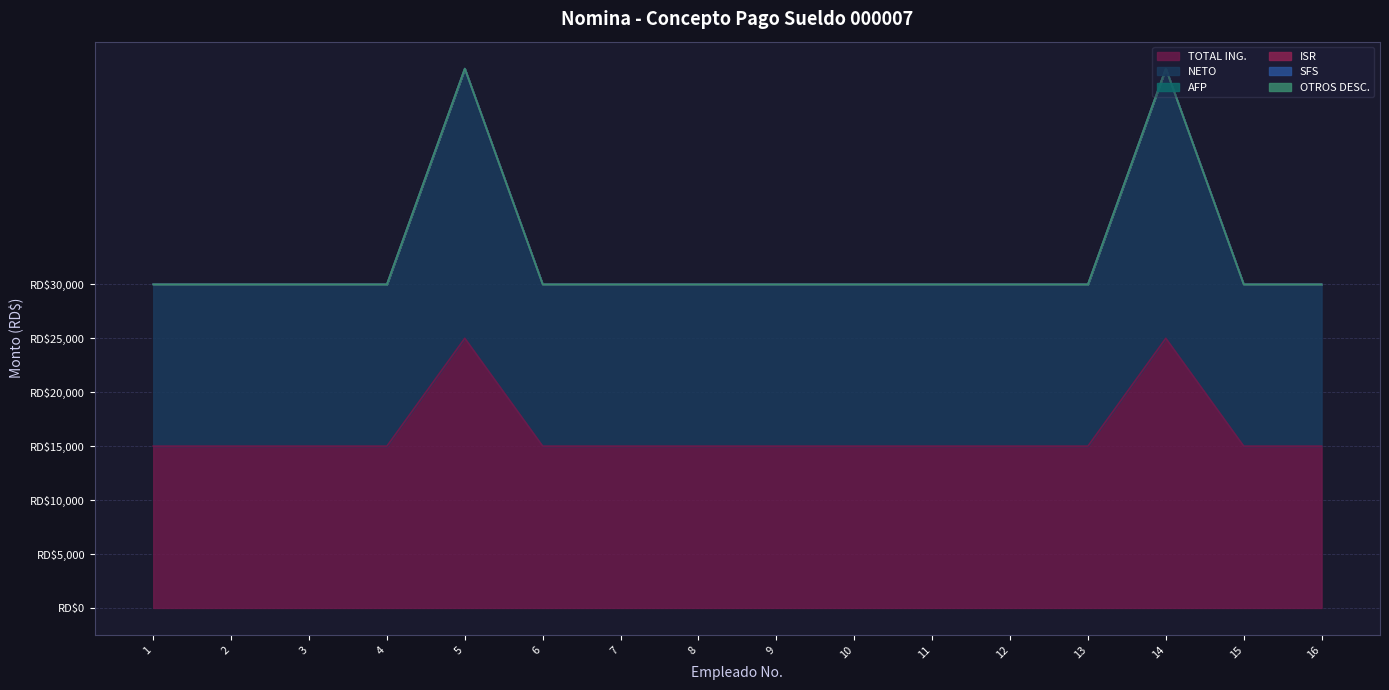

What are all the series names shown in the legend?

TOTAL ING., NETO, AFP, ISR, SFS, OTROS DESC.